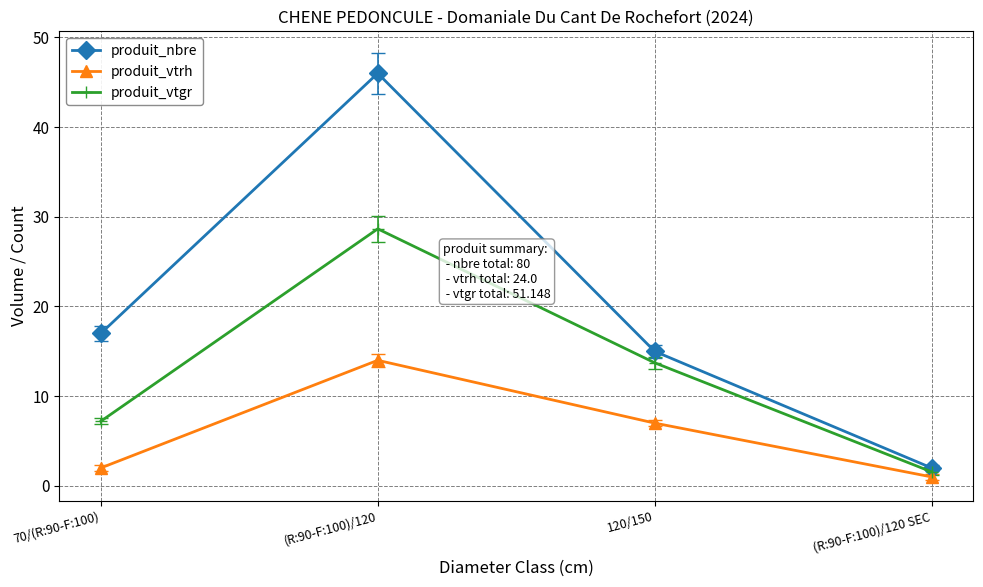

Where is produit_nbre nearest to the value 24?

70/(R:90-F:100)